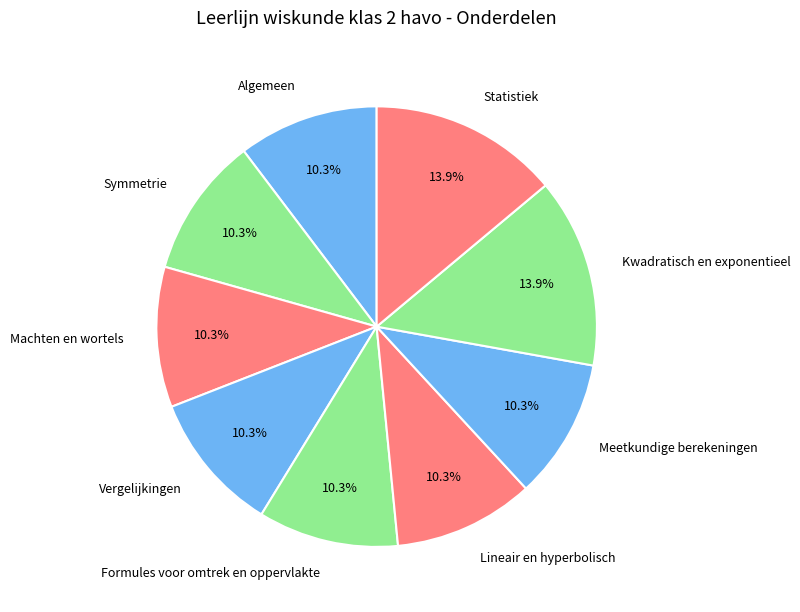

What is the total percentage of Meetkundige berekeningen and Machten en wortels?

20.6%